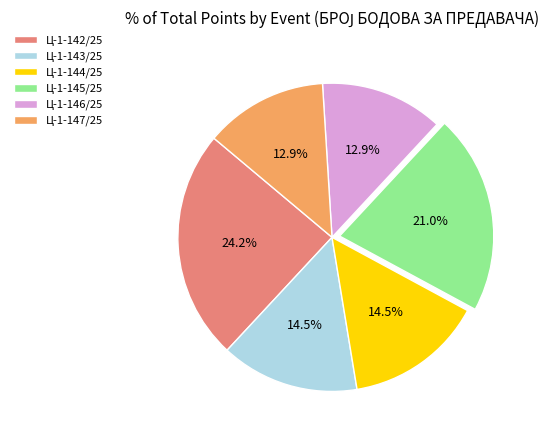

What percentage is the Ц-1-146/25 slice, to the nearest percent?

13%